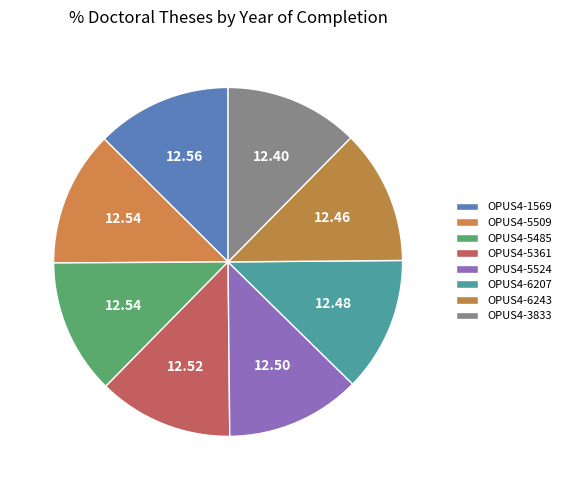

Count the number of slices in the pie.

8